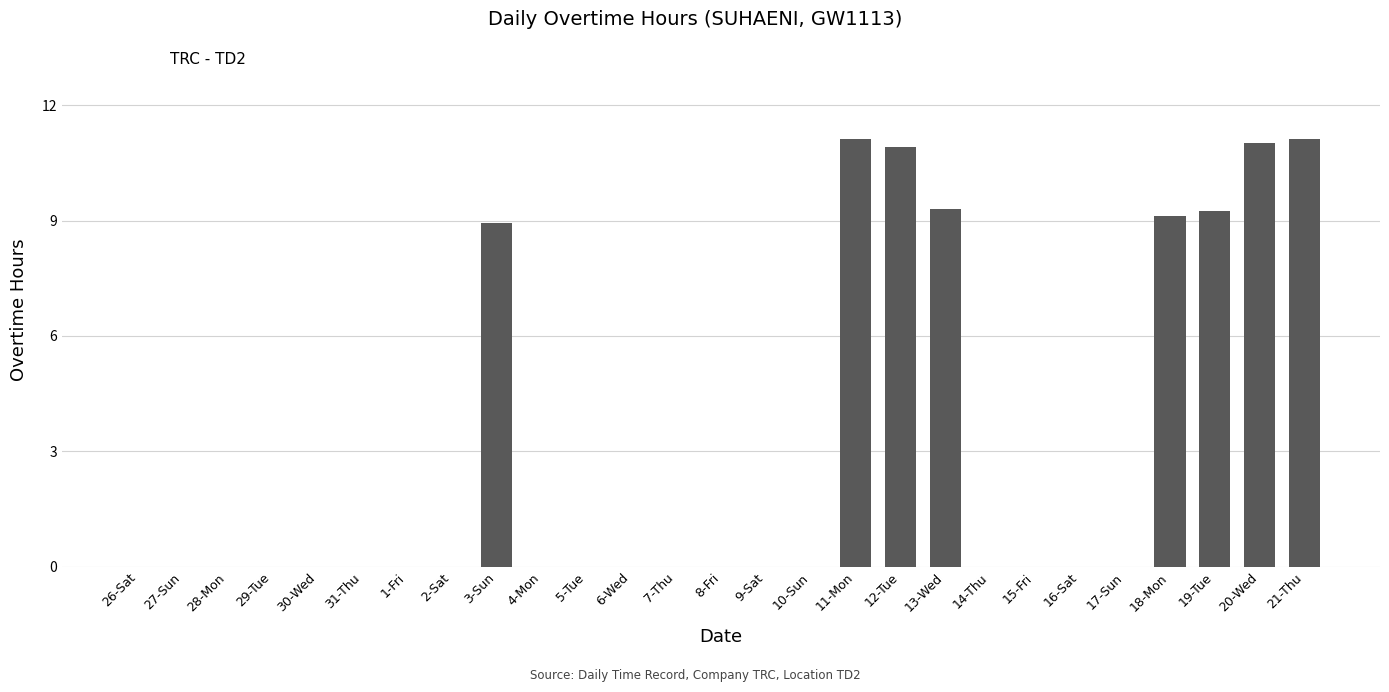

Count the number of categories in the chart.

27